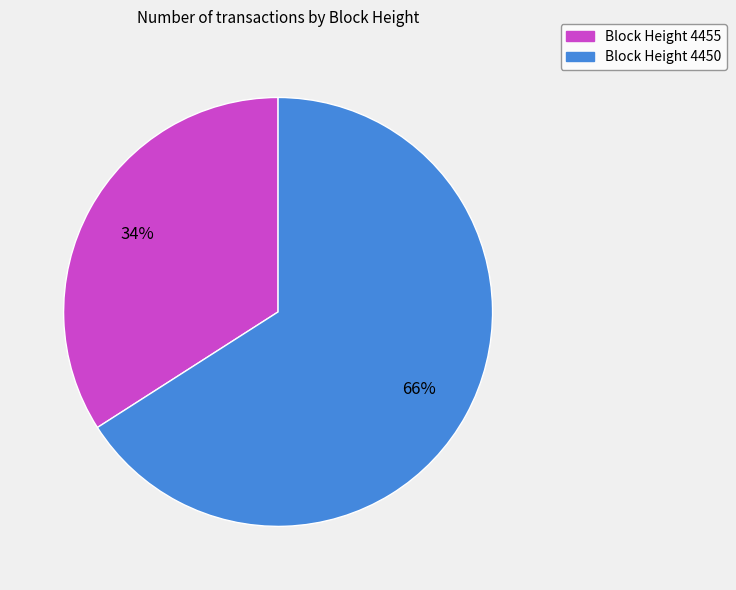

To the nearest percent, what is the difference between the largest and smallest slice percentages?

32%